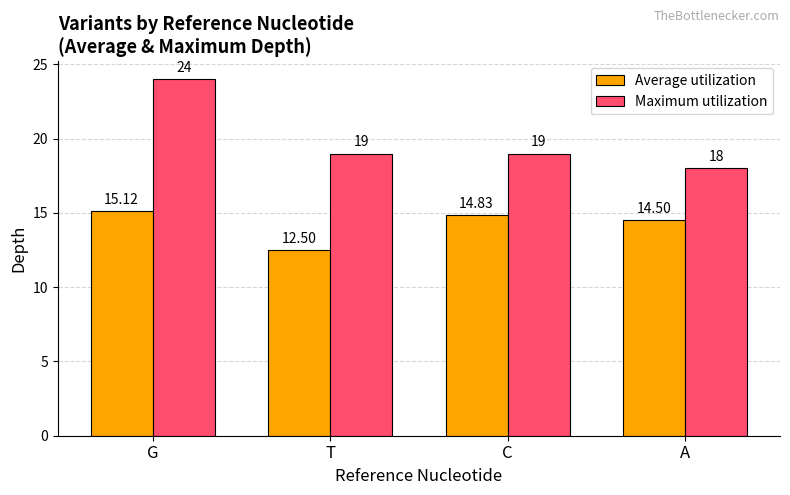

What is the spread (max minus min) of values at A?

3.5